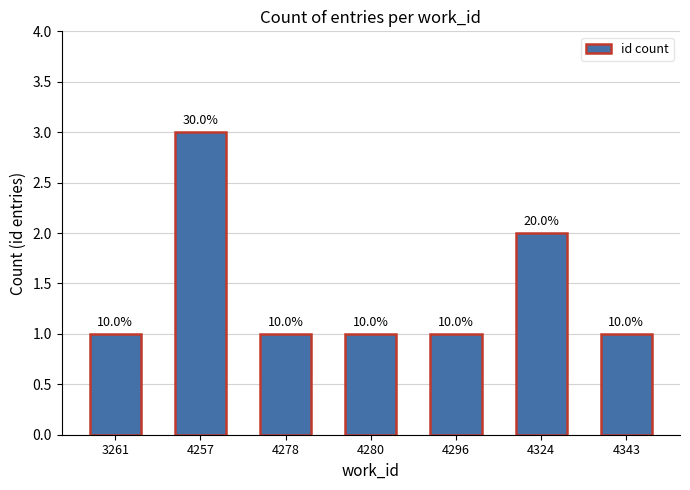

Rank the categories by value from highest to lowest.

4257, 4324, 3261, 4278, 4280, 4296, 4343